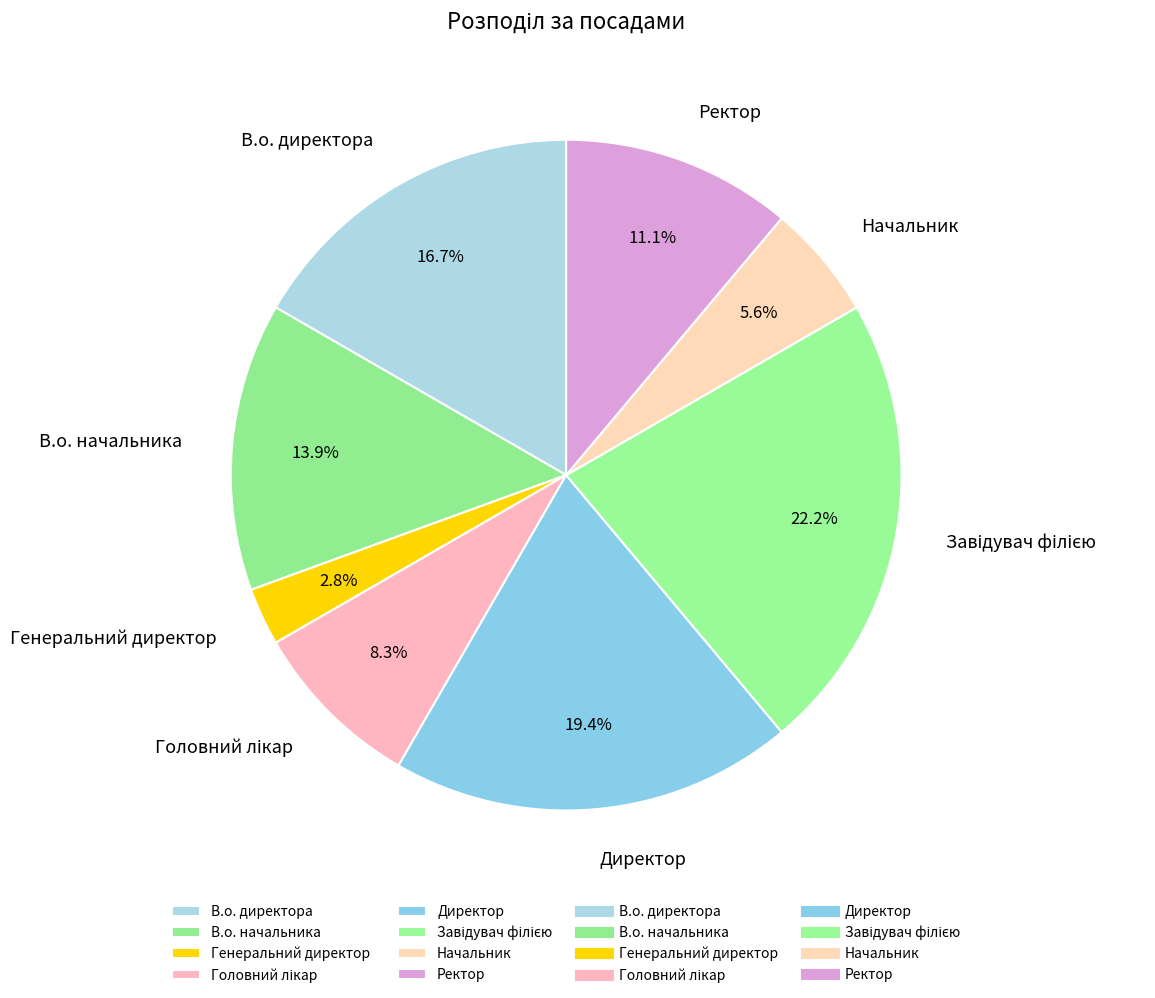

True or false: В.о. начальника accounts for 14% of the total.

True